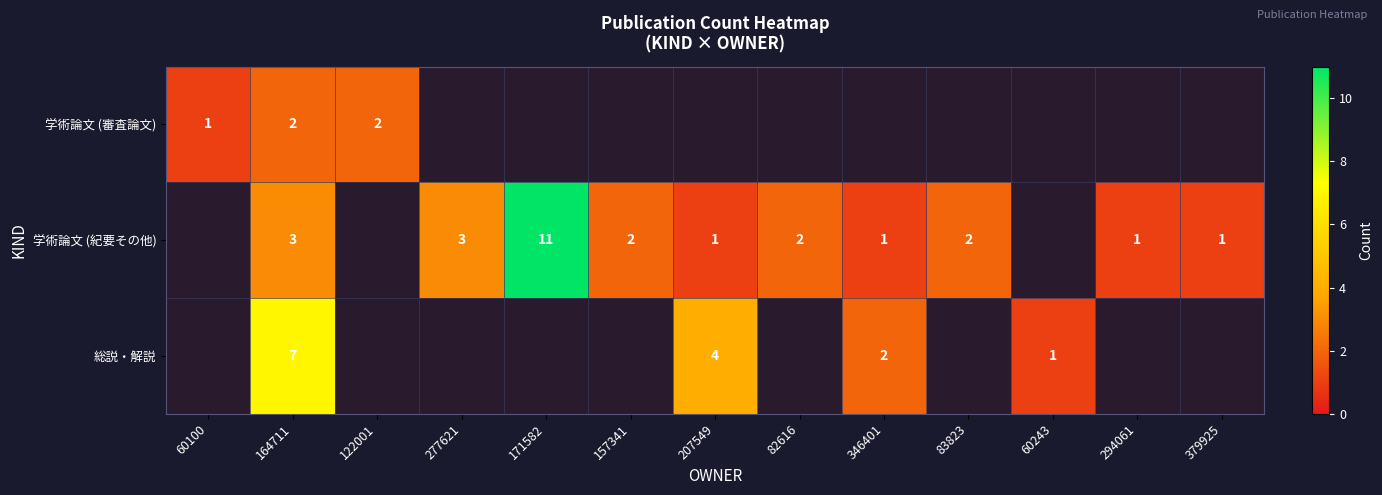

Rank the series at 164711 from highest to lowest value.

総説・解説, 学術論文 (紀要その他), 学術論文 (審査論文)